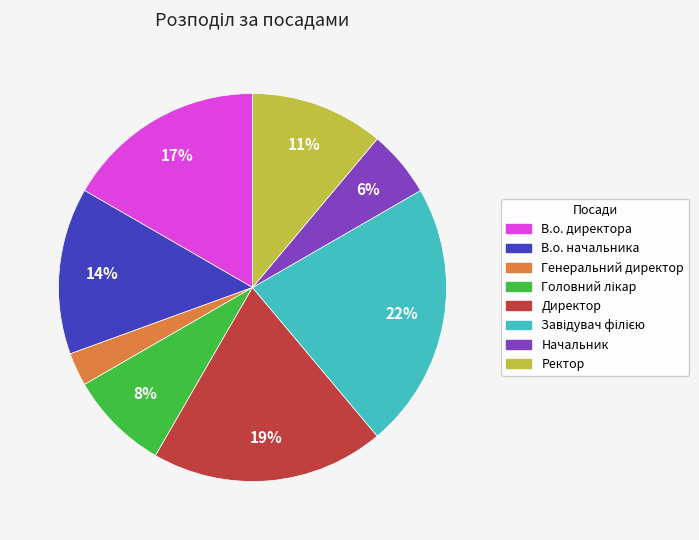

What percentage is the Начальник slice, to the nearest percent?

6%